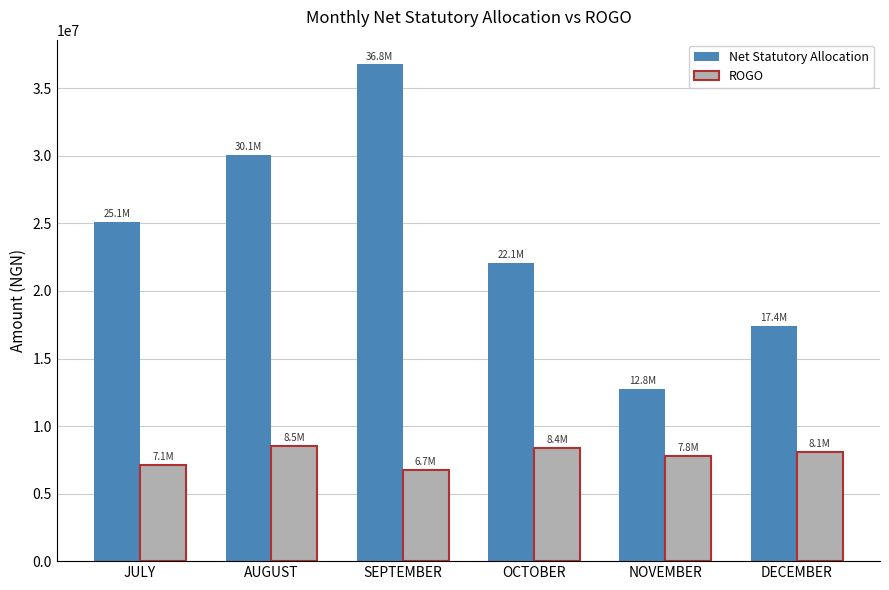

What position from the right is AUGUST?

5